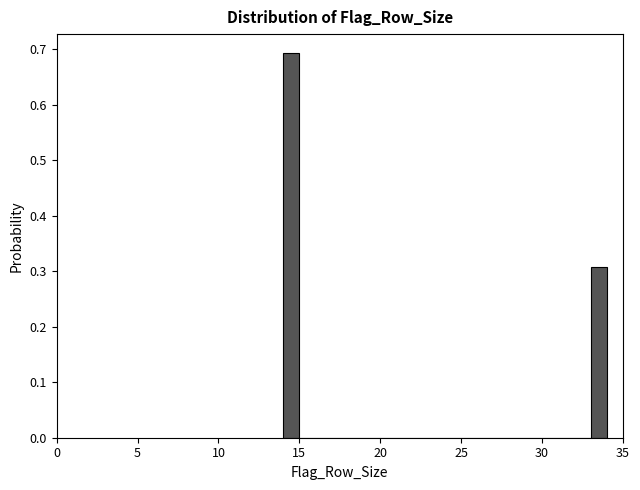

Read against the x-axis, roughly where is the centre of the tallest bar?

14.5